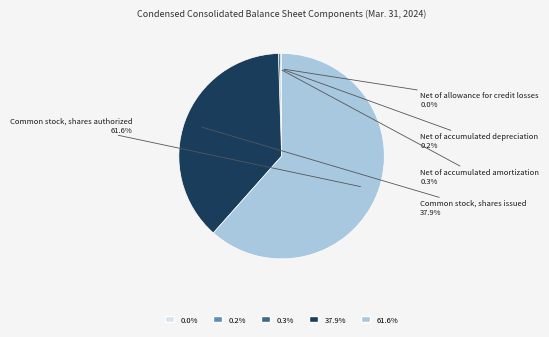

Is there a majority slice in this chart?

Yes